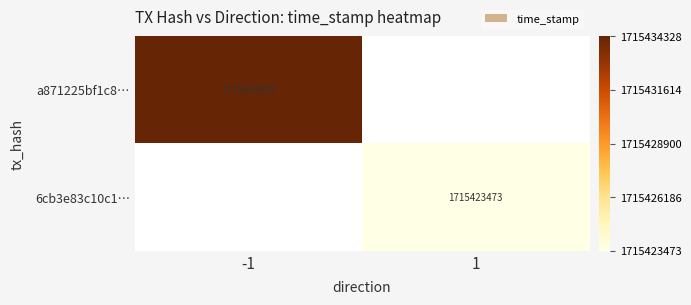

Is it true that 6cb3e83c10c1… equals 1715423473 at 1?

True